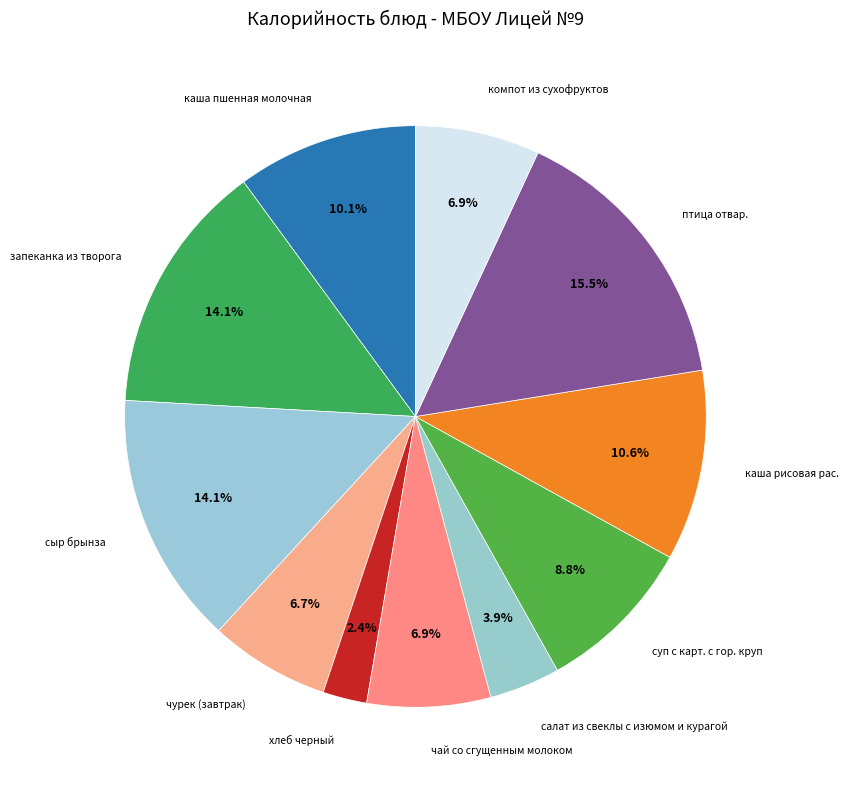

How many slices are in this pie chart?

11